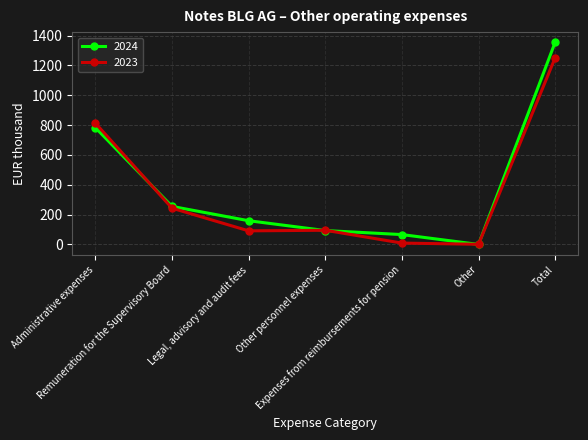

How many lines are shown in the chart?

2